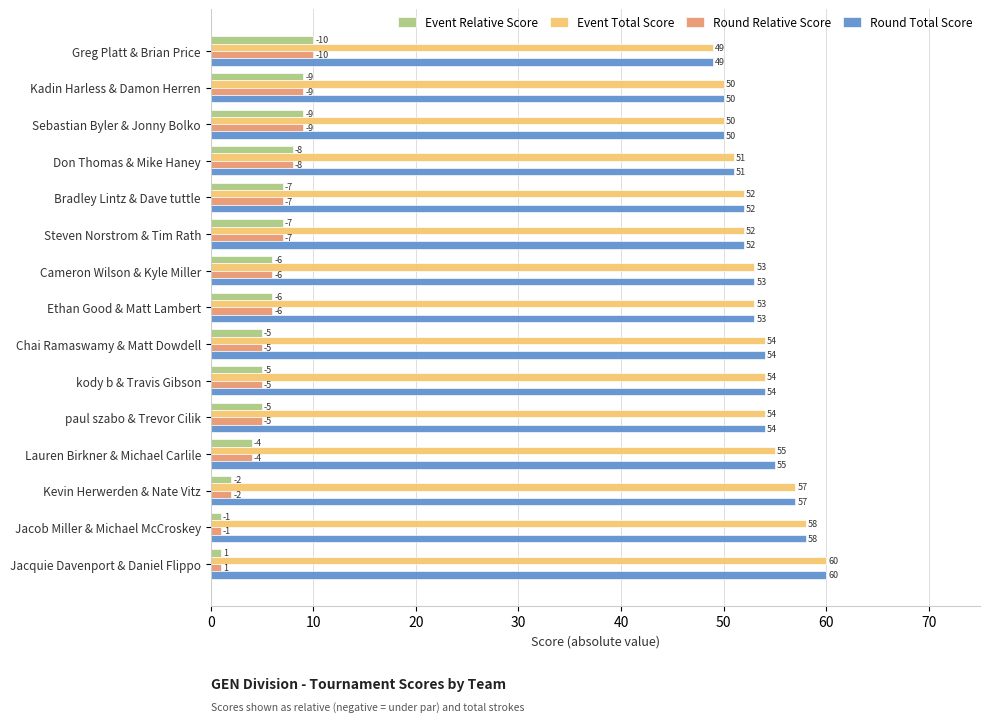

What is the spread (max minus min) of values at Kevin Herwerden & Nate Vitz?

55